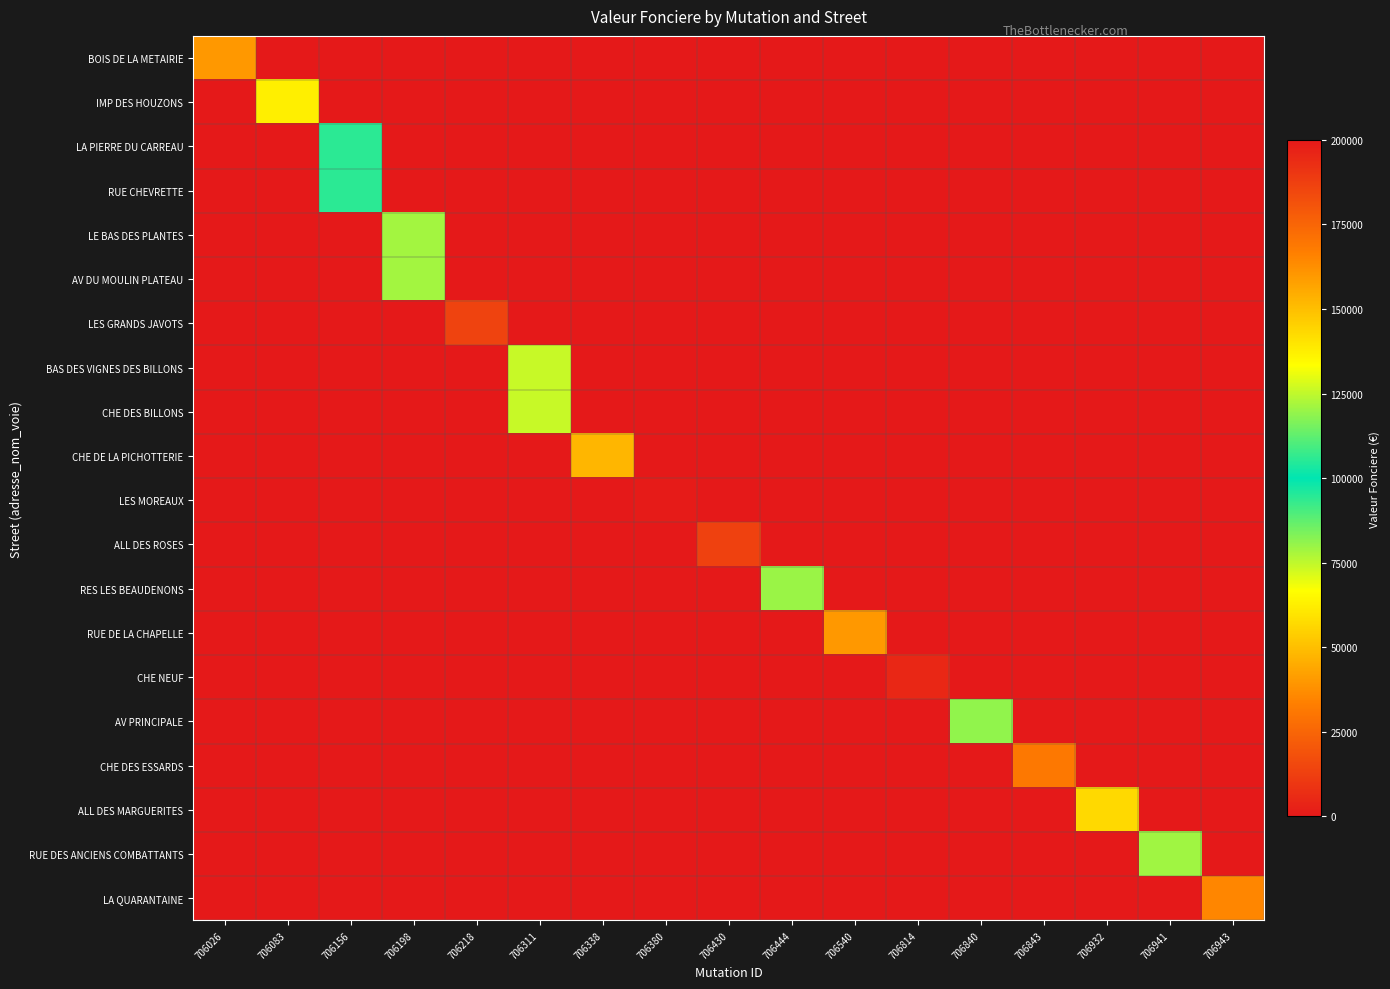

At how many categories does at least one series exceed 180177?

2